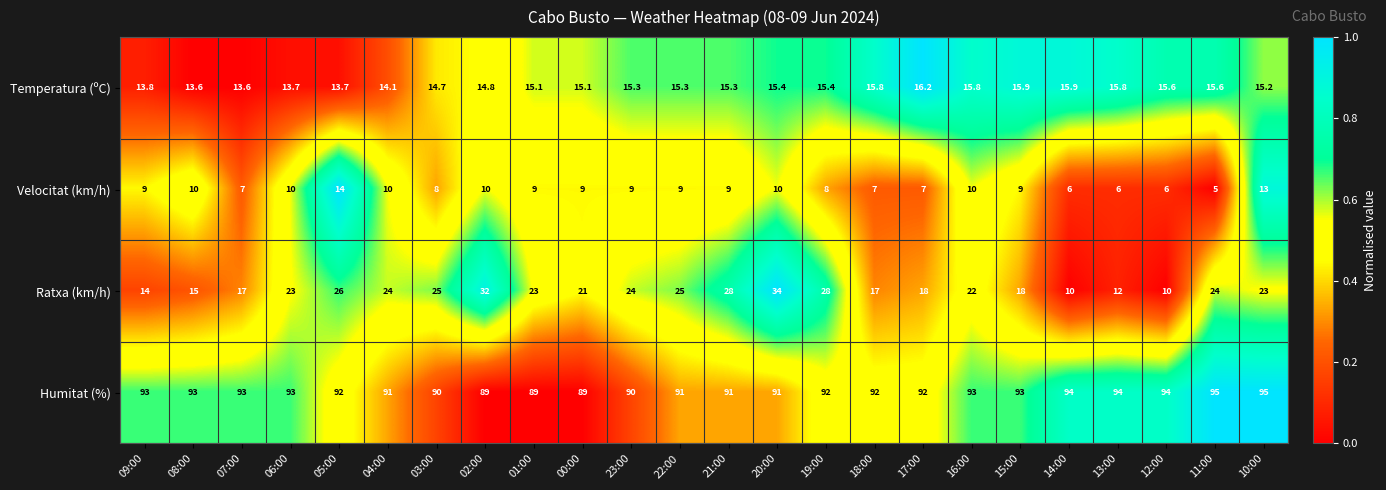

At 13:00, list the series in order from largest to smallest.

Humitat (%), Temperatura (ºC), Ratxa (km/h), Velocitat (km/h)